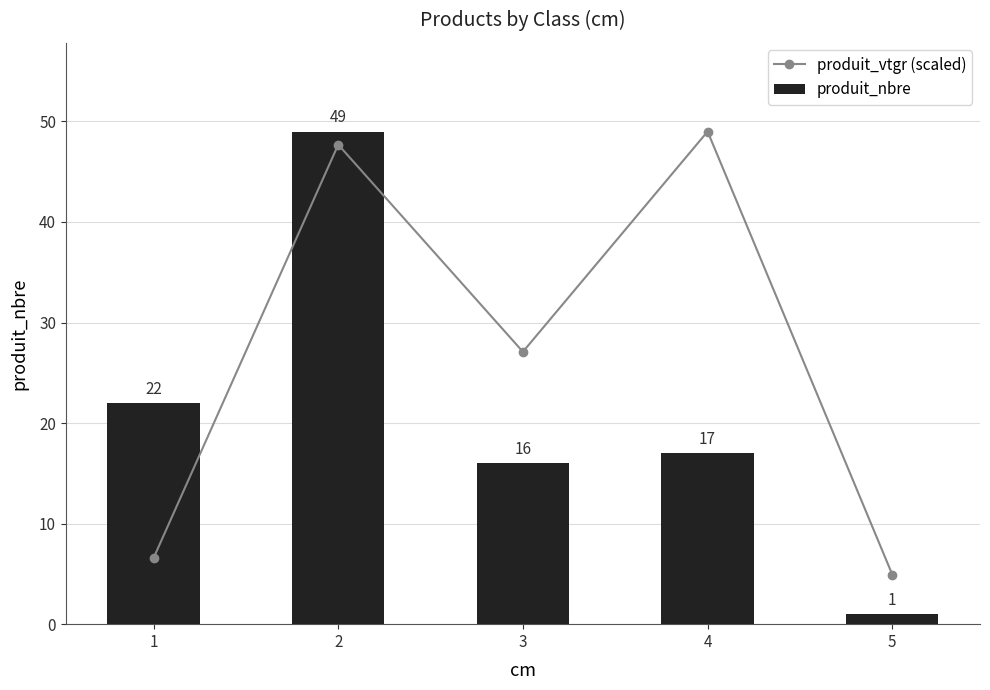

Which series changed the most between 3 and 4?

produit_vtgr (scaled)